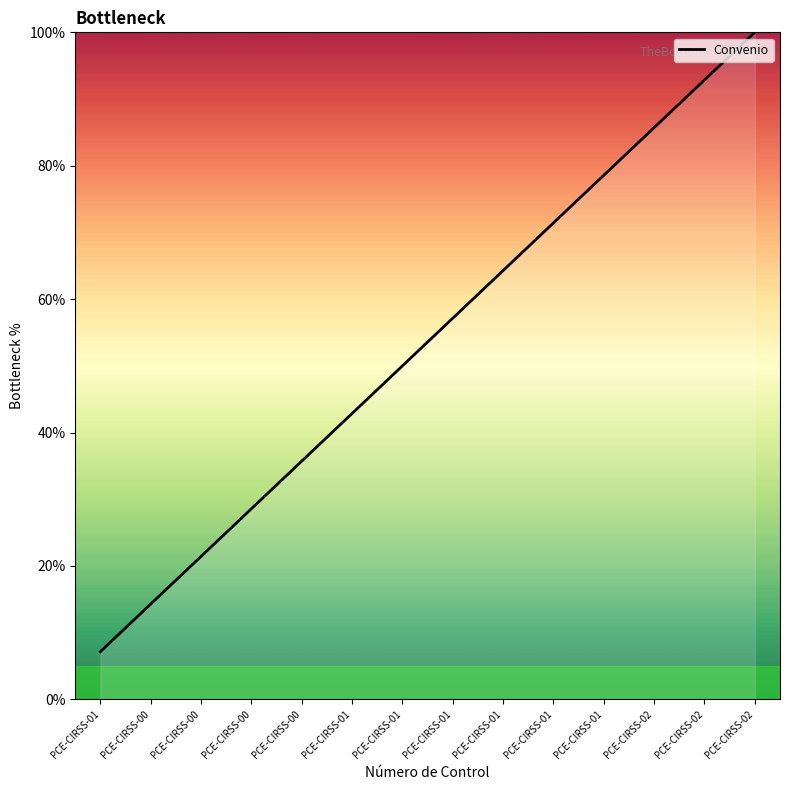

What is the ratio of the value at PCE-CIRSS-01 to the value at PCE-CIRSS-02?

0.7